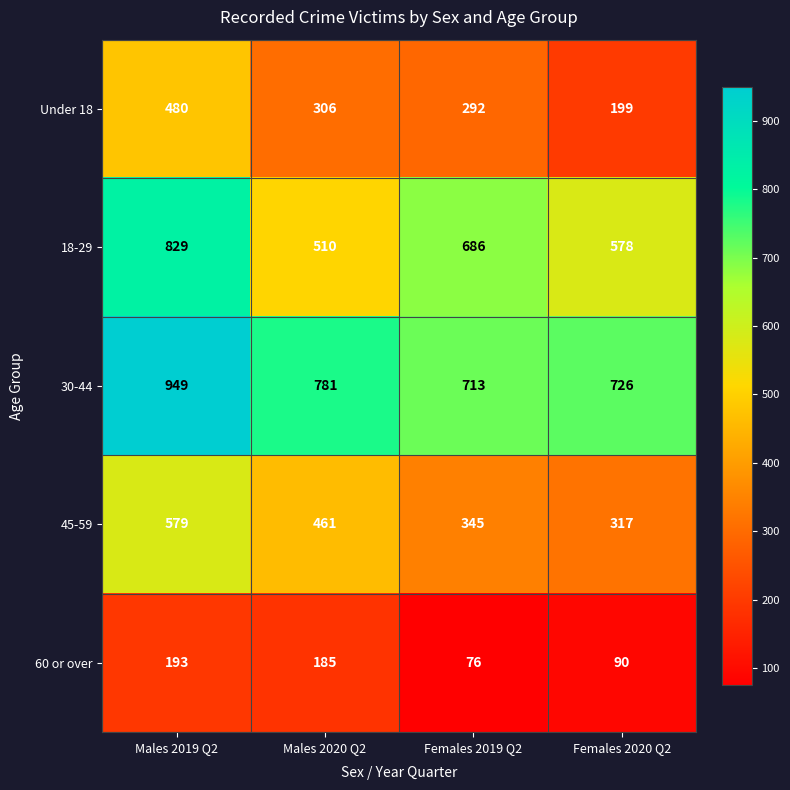

What is the approximate value of 45-59 at Males 2019 Q2, to the nearest 50?

600